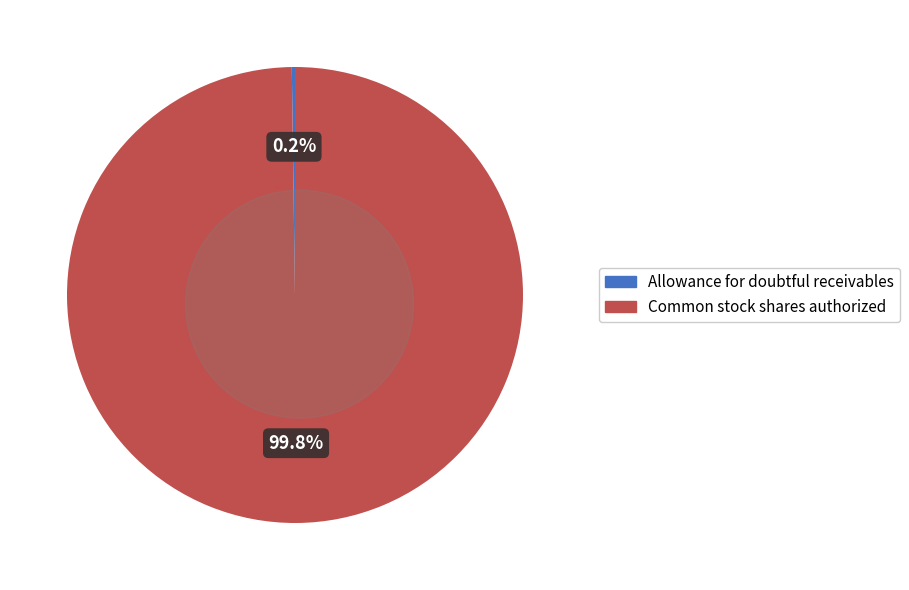

Rank the categories by value from highest to lowest.

Common stock shares authorized, Allowance for doubtful receivables